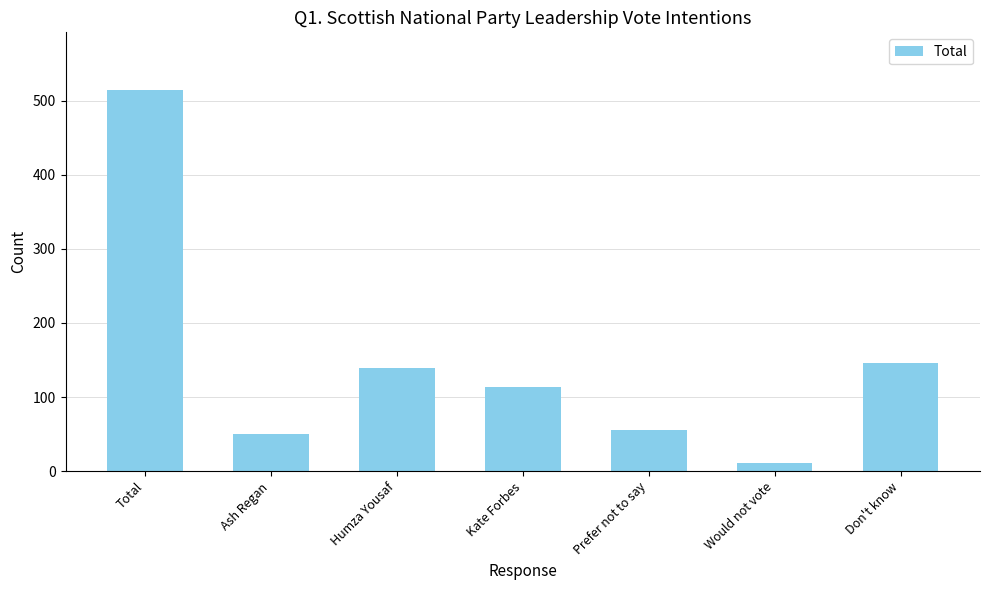

What is the greatest value displayed?

515